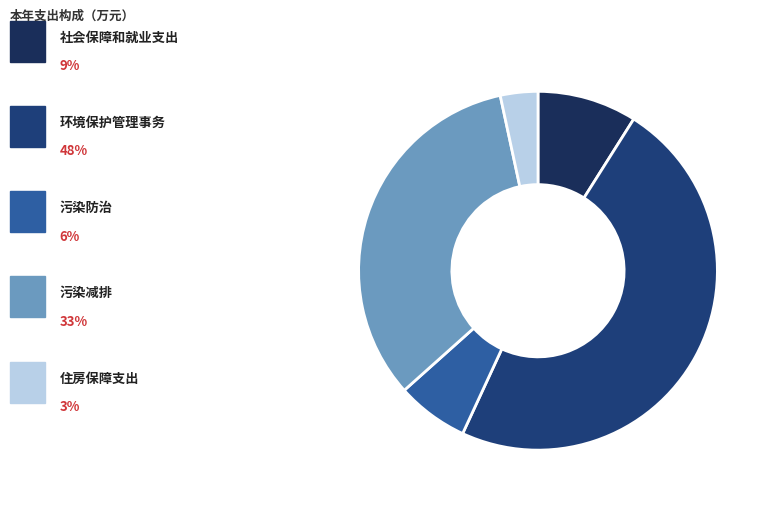

How many slices are in this pie chart?

5